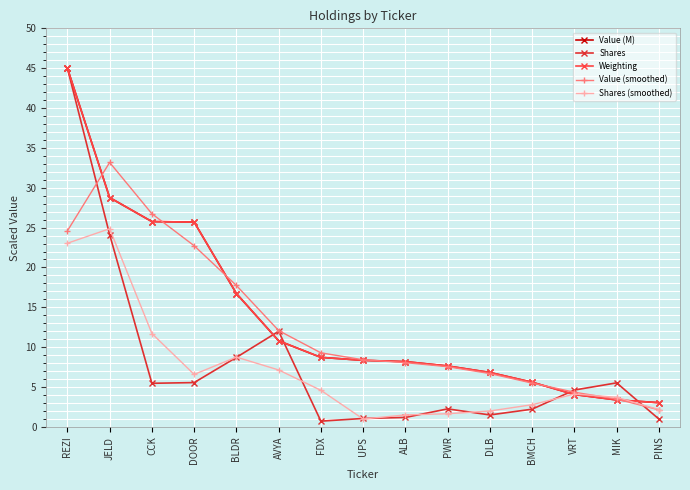

What is the greatest value displayed?

45.0